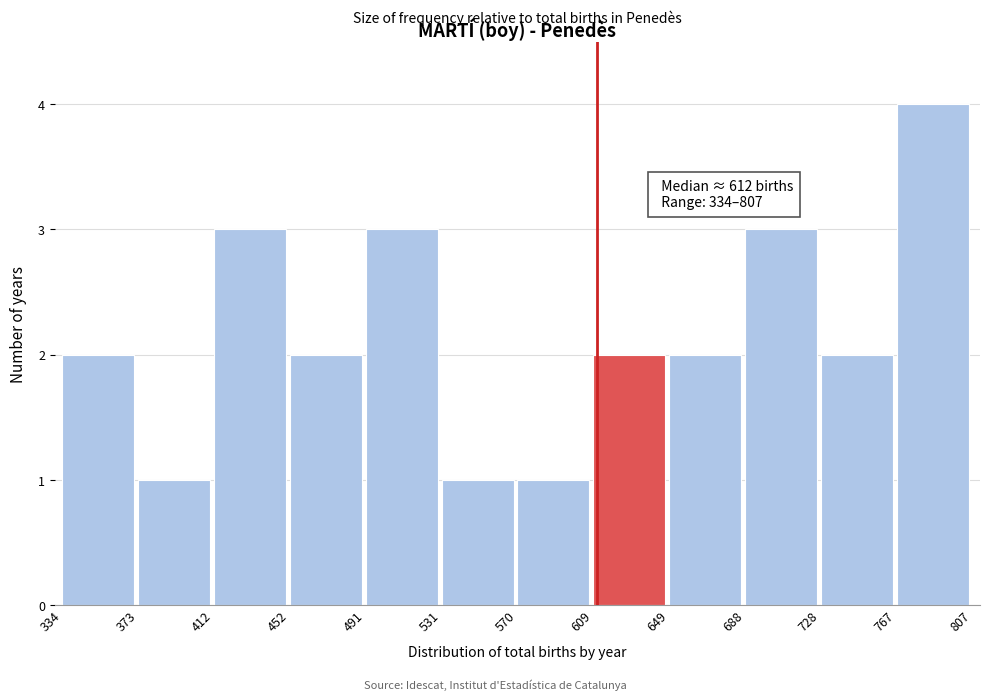

Over which range of the x-axis is the bar tallest?

767 to 807